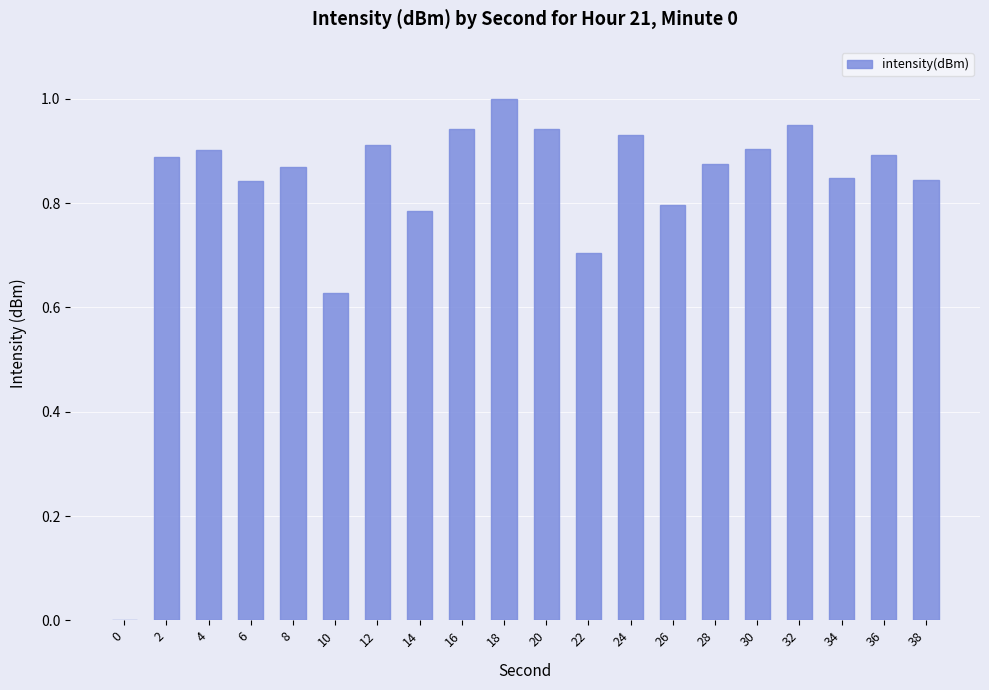

What is the sum of the values at 16 and 22?

1.6